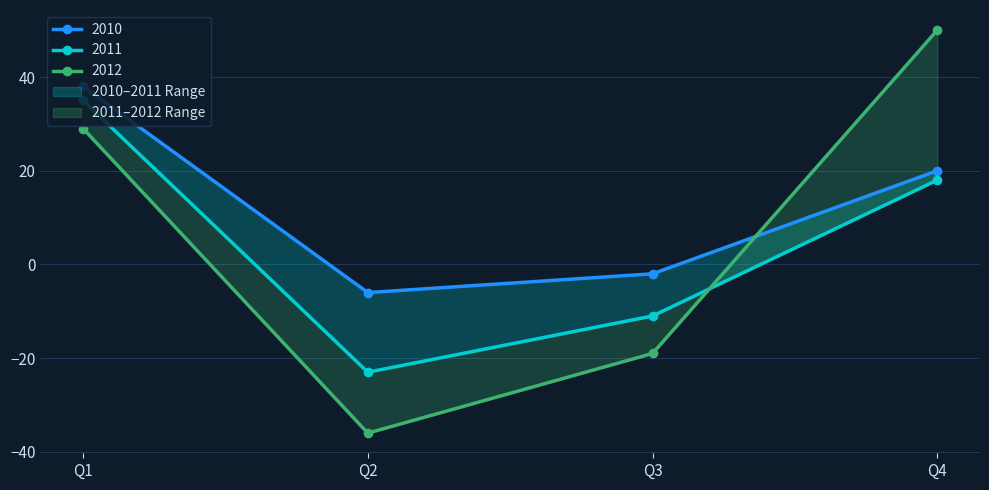

What is the minimum value for 2011?

-23